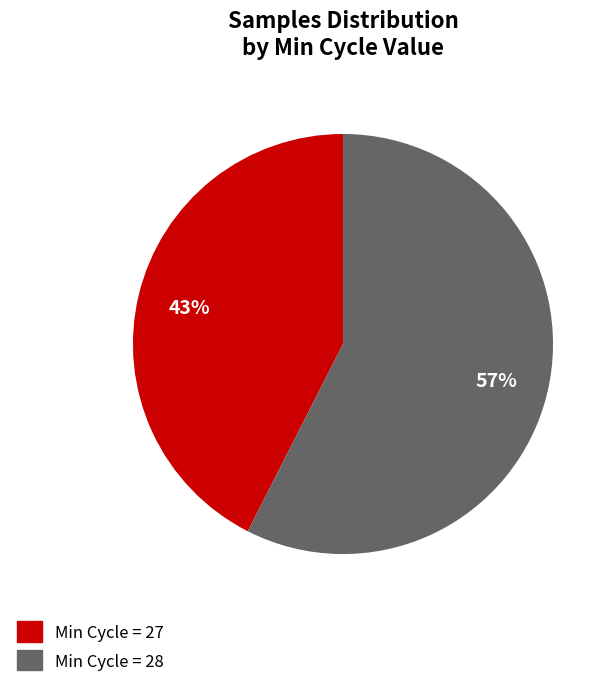

Between Min Cycle = 27 and Min Cycle = 28, which is larger?

Min Cycle = 28